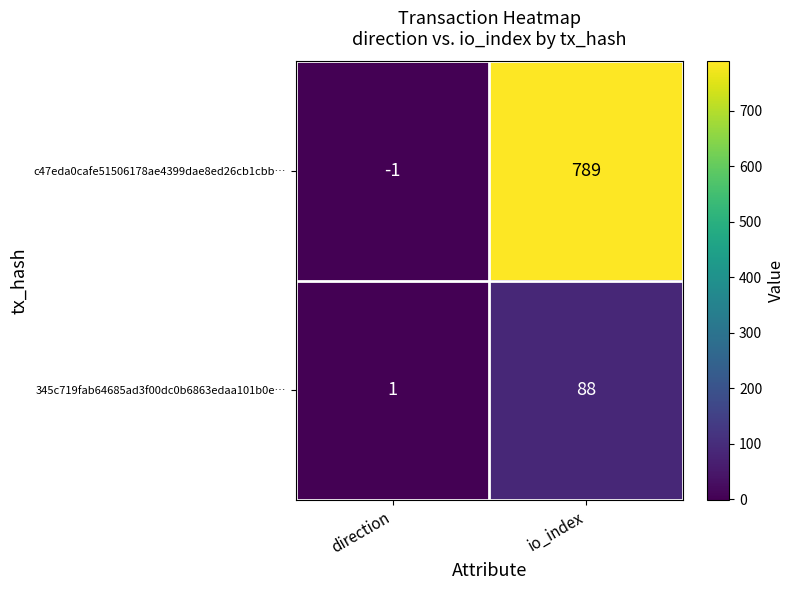

How many values in c47eda0cafe51506178ae4399dae8ed26cb1cbb… are above zero?

1